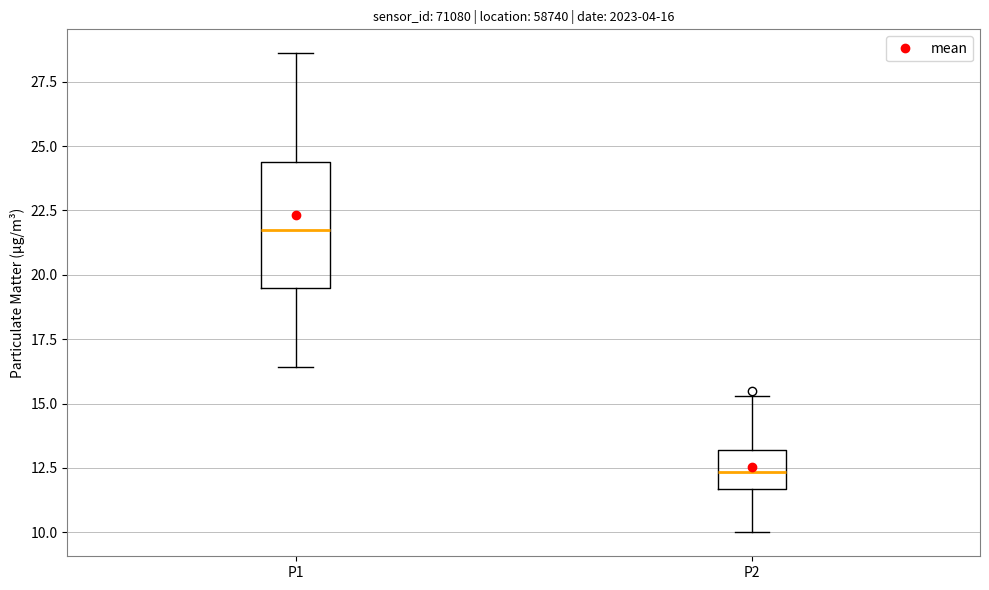

Which box has the highest median line?

P1